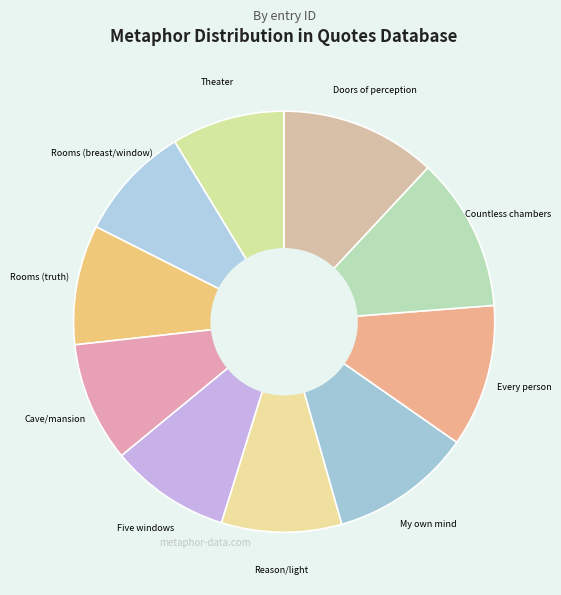

How many slices are in this pie chart?

10